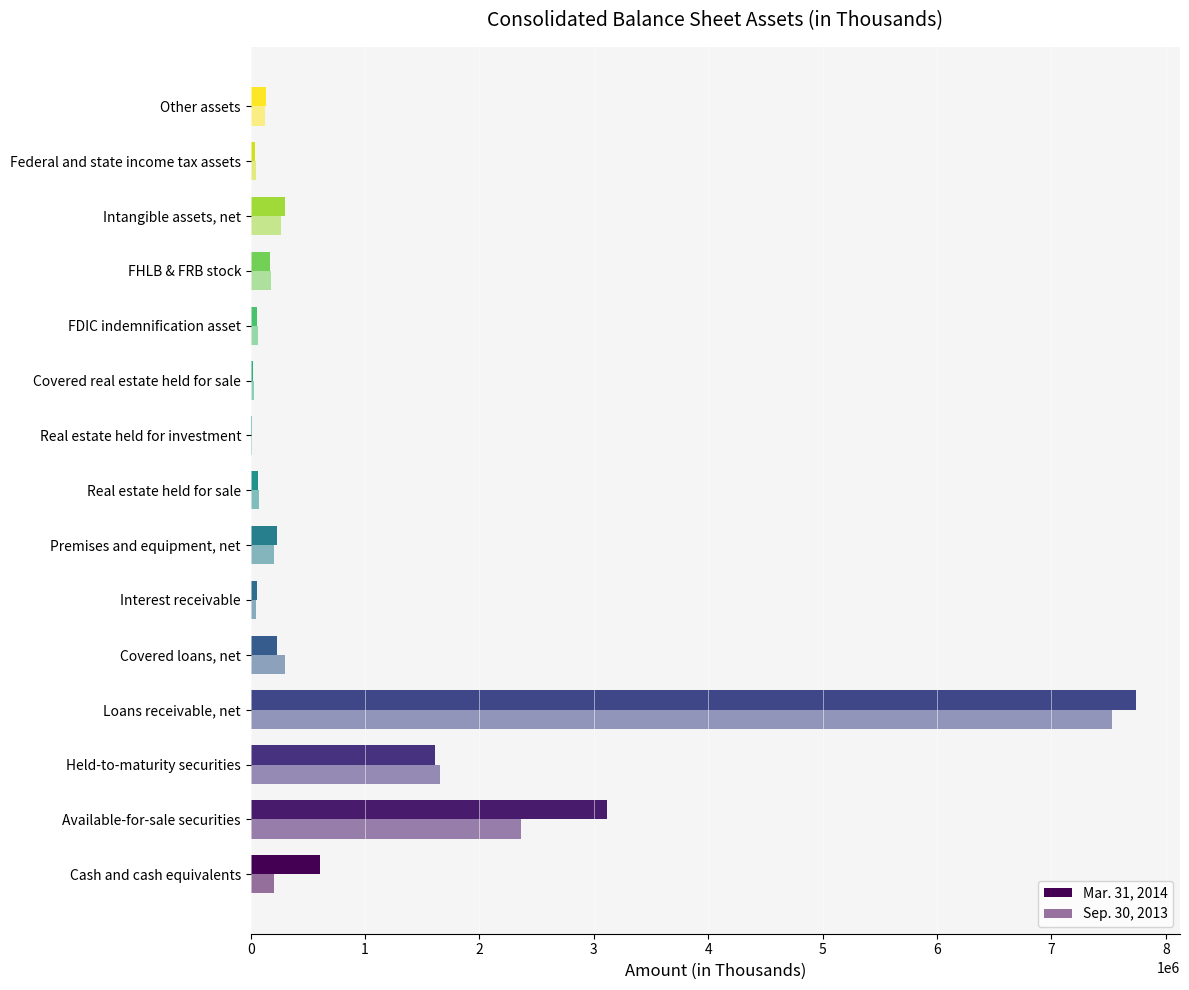

How many data points does each series have?

15